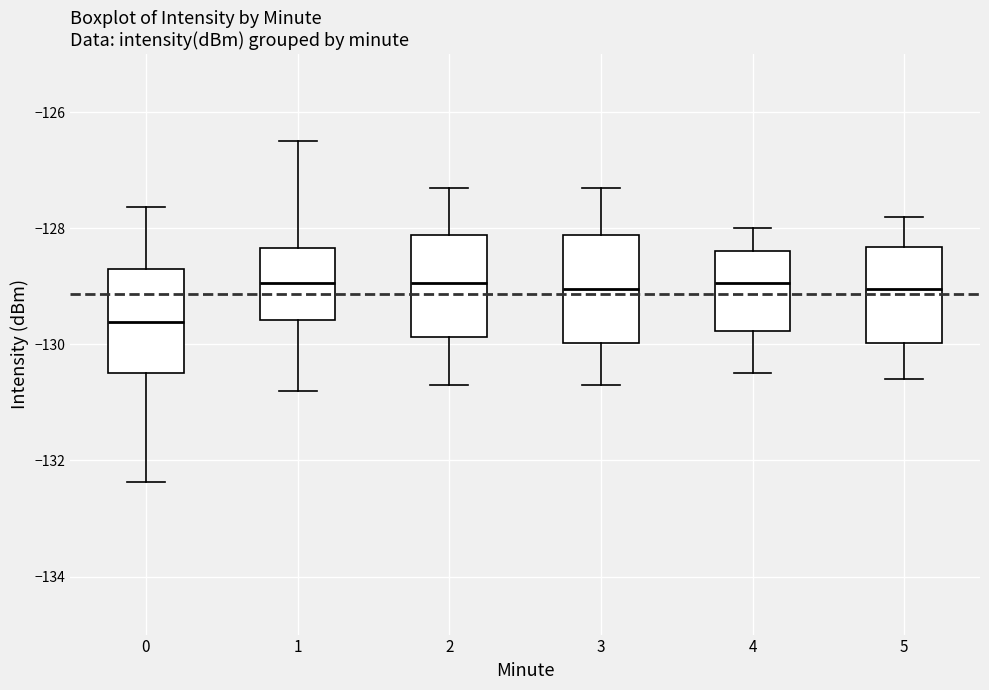

Reading left to right, transcribe this box plot: for each box, give where its median line is, the range the box spans, and where its two whiskers end, as read against the y-axis. The values are not printed on the chart, so give them approximately, as read against the axis.

0: median -129.6, box -130.4 to -128.8, whiskers -132.4 to -127.6
1: median -129.0, box -129.6 to -128.4, whiskers -130.8 to -126.4
2: median -129.0, box -129.8 to -128.2, whiskers -130.6 to -127.2
3: median -129.0, box -130.0 to -128.2, whiskers -130.6 to -127.2
4: median -129.0, box -129.8 to -128.4, whiskers -130.4 to -128.0
5: median -129.0, box -130.0 to -128.4, whiskers -130.6 to -127.8